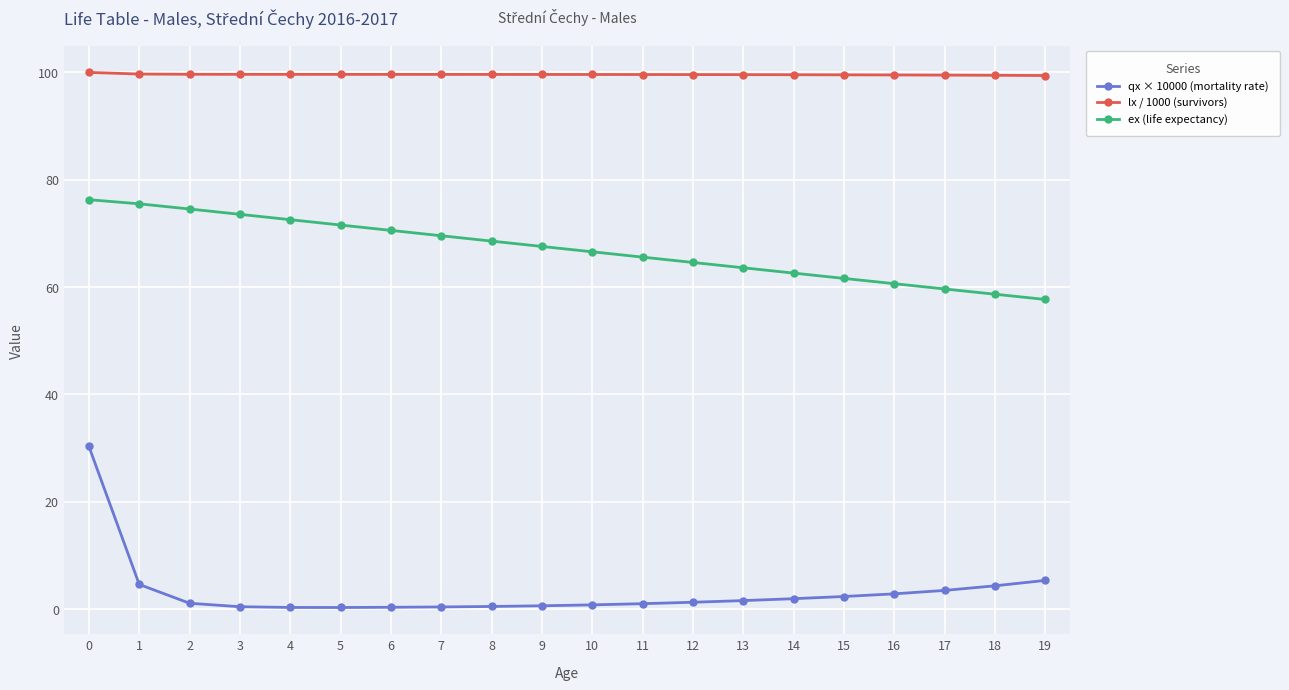

What is the total value across all series at 1?

179.8